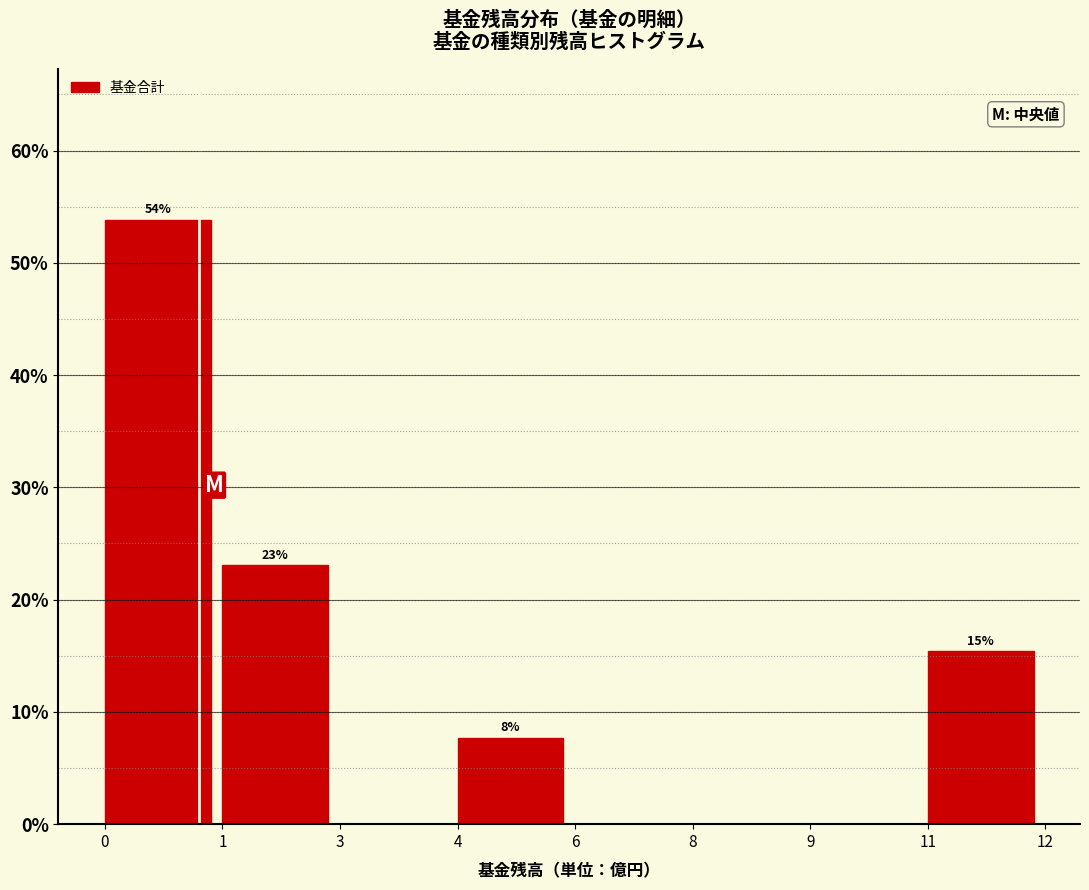

What is the maximum value shown in the chart?

53.8